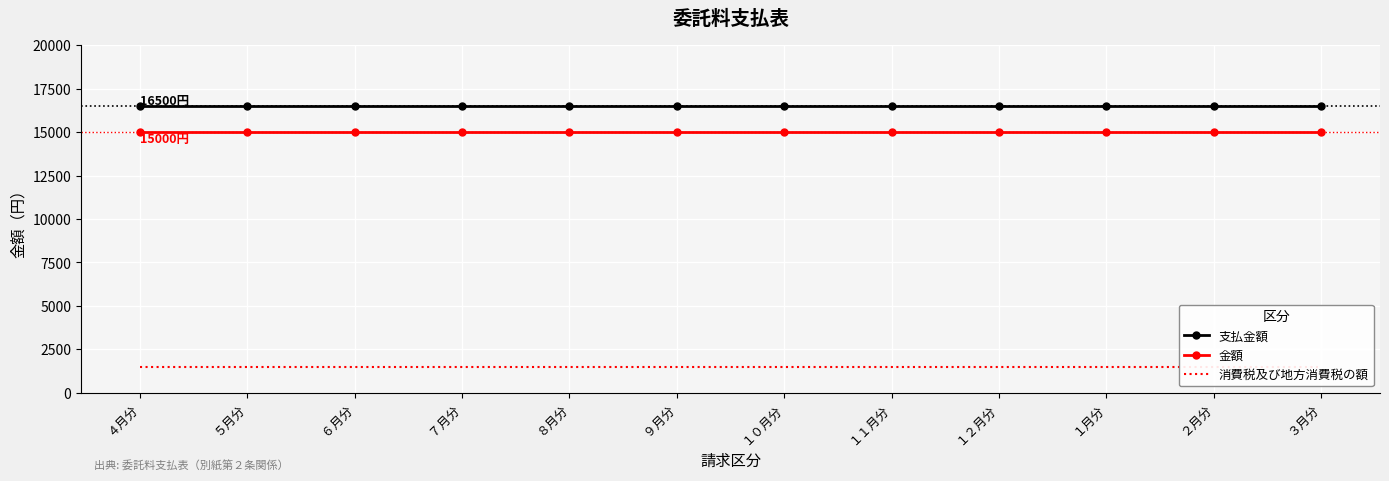

Is it true that 支払金額 equals 16500 at ４月分?

True